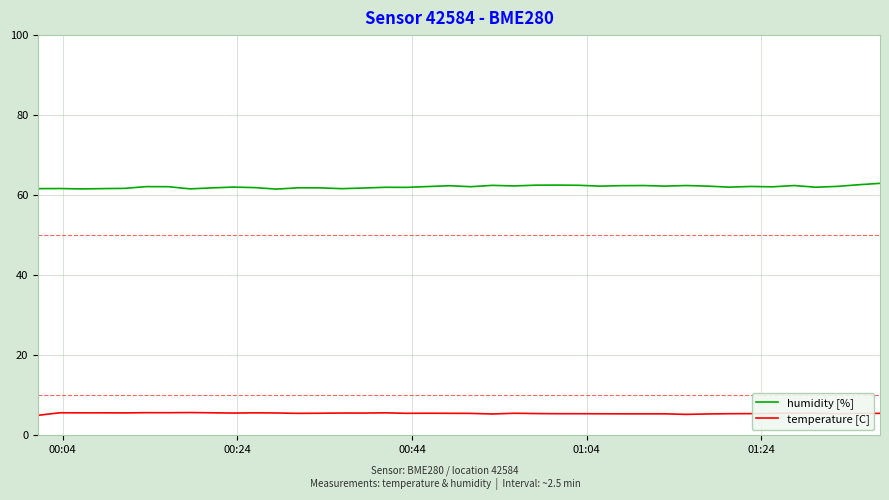

Does the chart have visible grid lines?

Yes